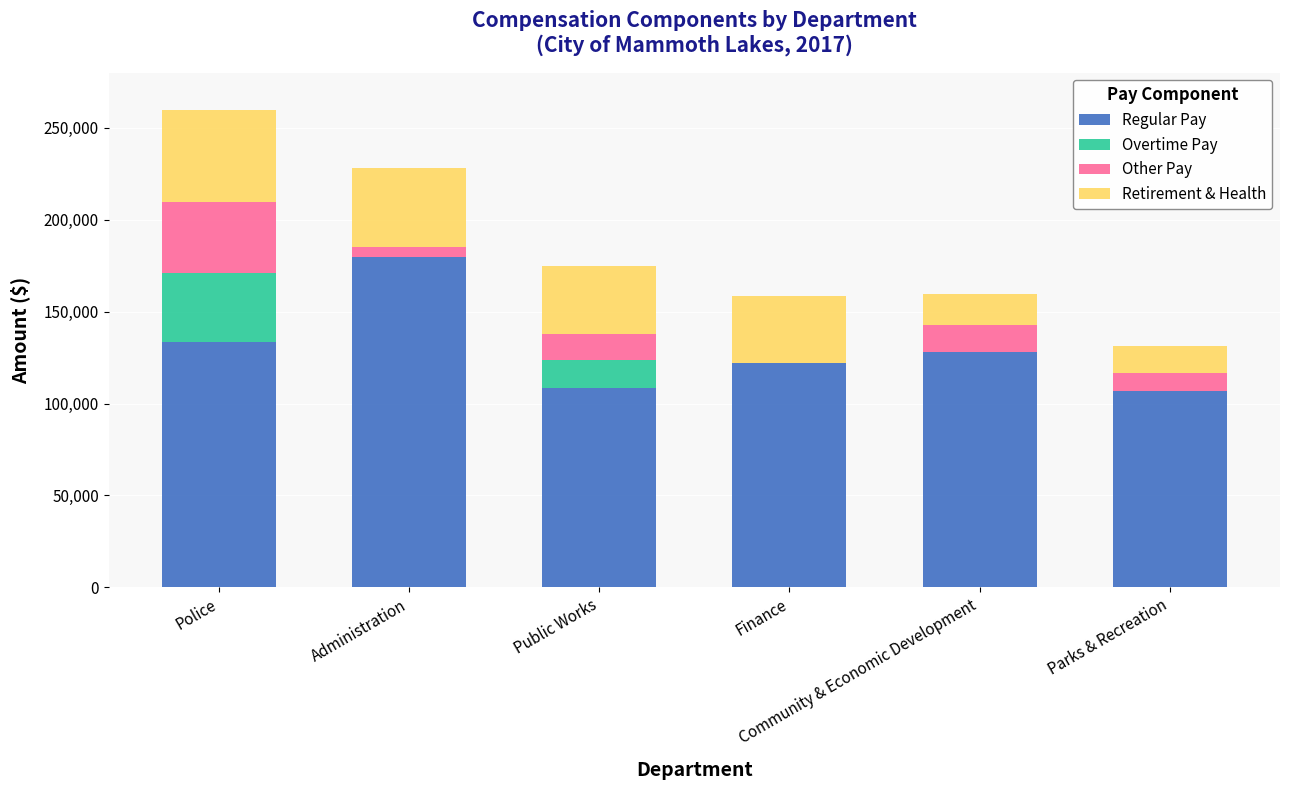

What is the maximum value for Regular Pay?

179935